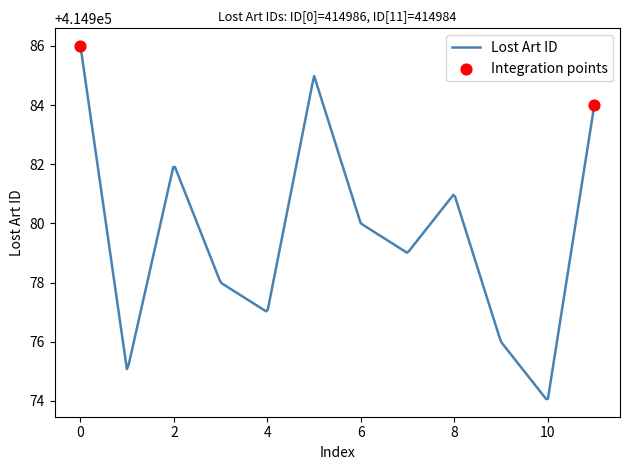

What is the minimum value shown in the chart?

414974.1